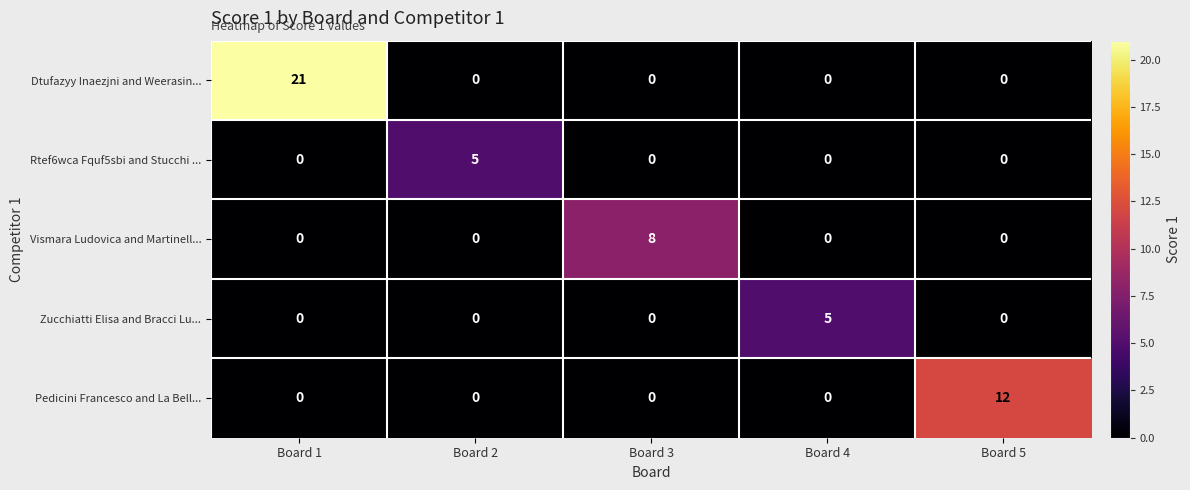

Count the Vismara Ludovica and Martinell... values in the range 0 to 1.

4